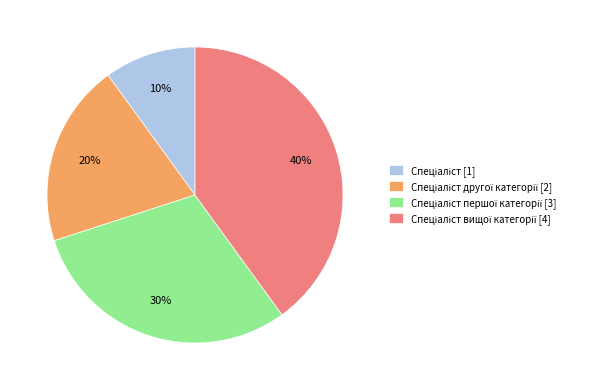

To the nearest percent, what is the average slice percentage?

25%